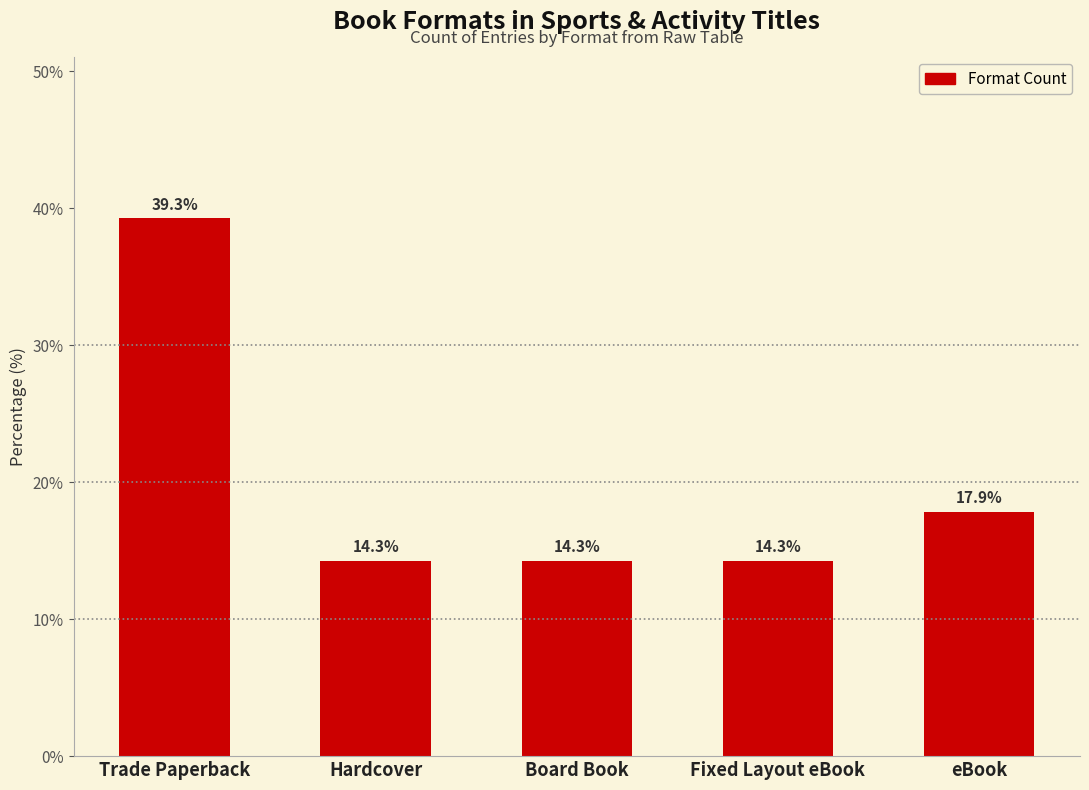

What is the label of the 4th bar from the right?

Hardcover